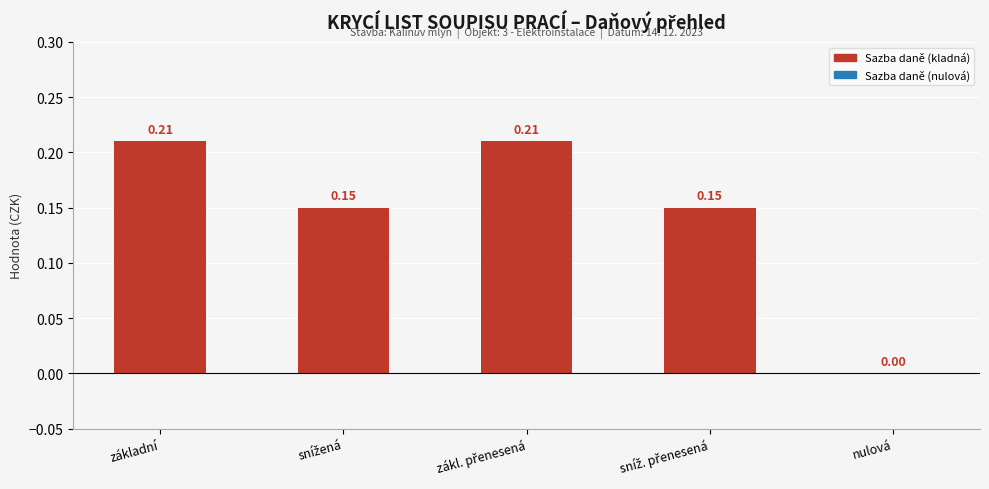

How many distinct data groups are displayed?

1